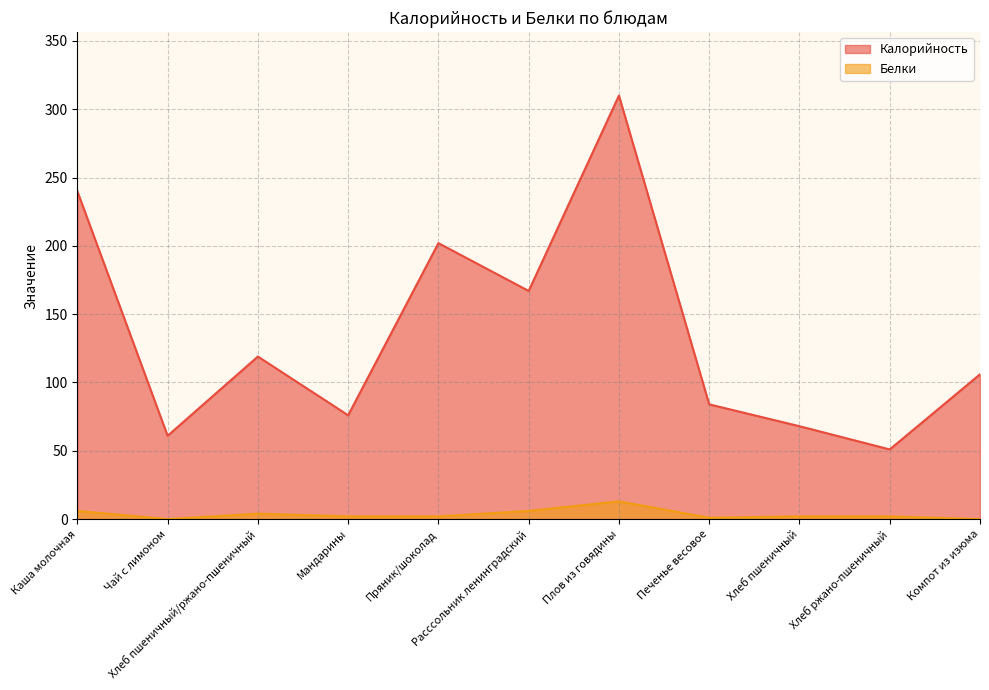

In Калорийность, how many points are lower than both neighbors (excluding endpoints)?

4